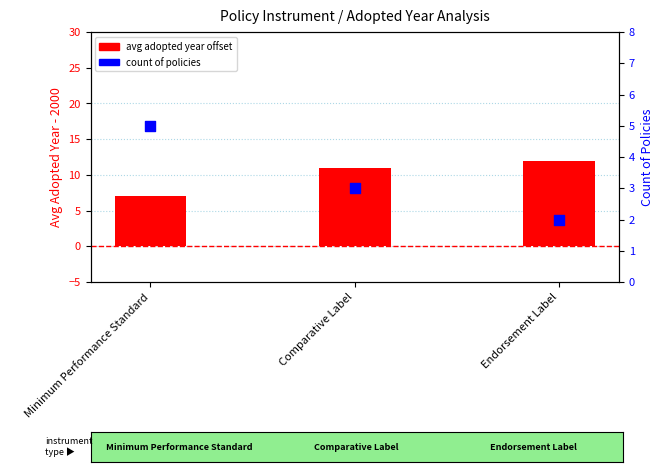

Which series reaches the maximum Y coordinate?

avg adopted year offset